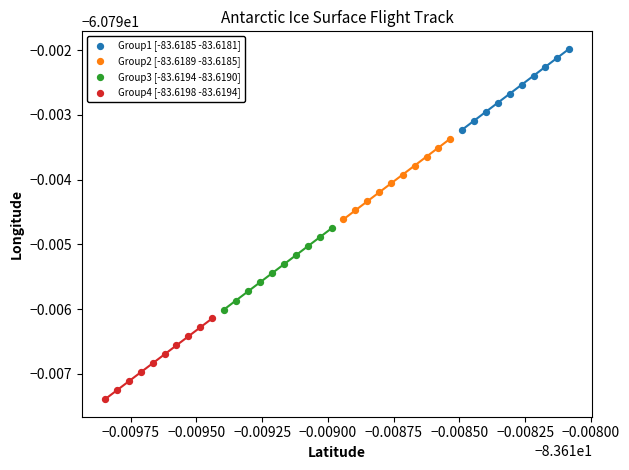

What are all the series names shown in the legend?

Group1 [-83.6185 -83.6181], Group2 [-83.6189 -83.6185], Group3 [-83.6194 -83.6190], Group4 [-83.6198 -83.6194]